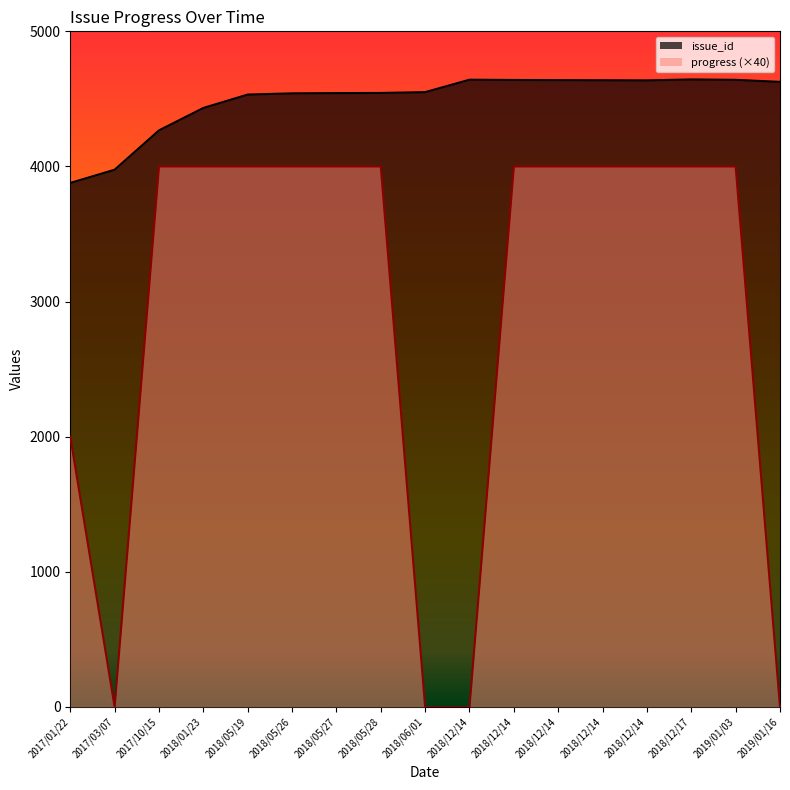

How many data points in issue_id are above 4550?

8